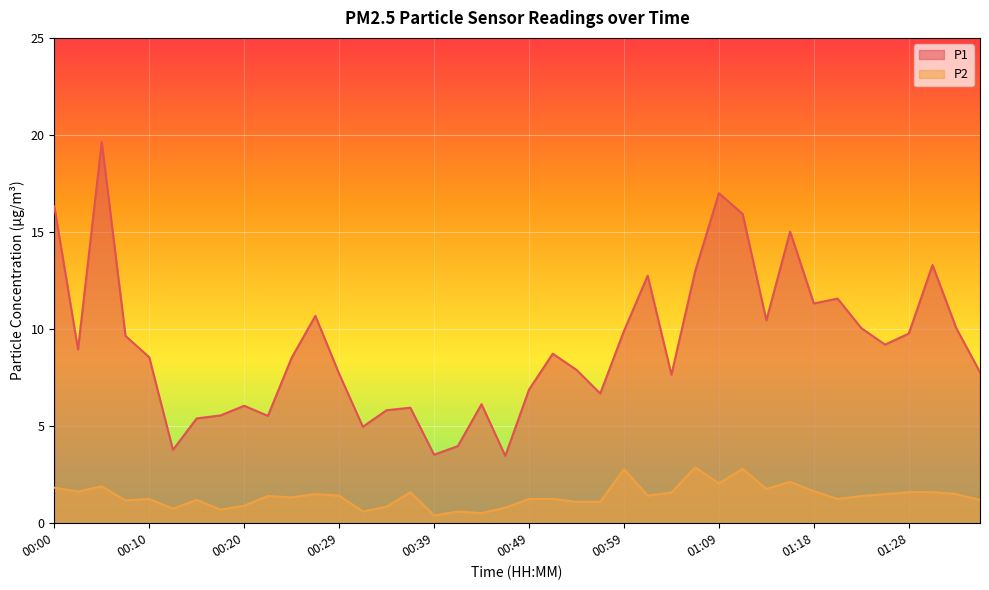

What is the greatest value displayed?

19.6